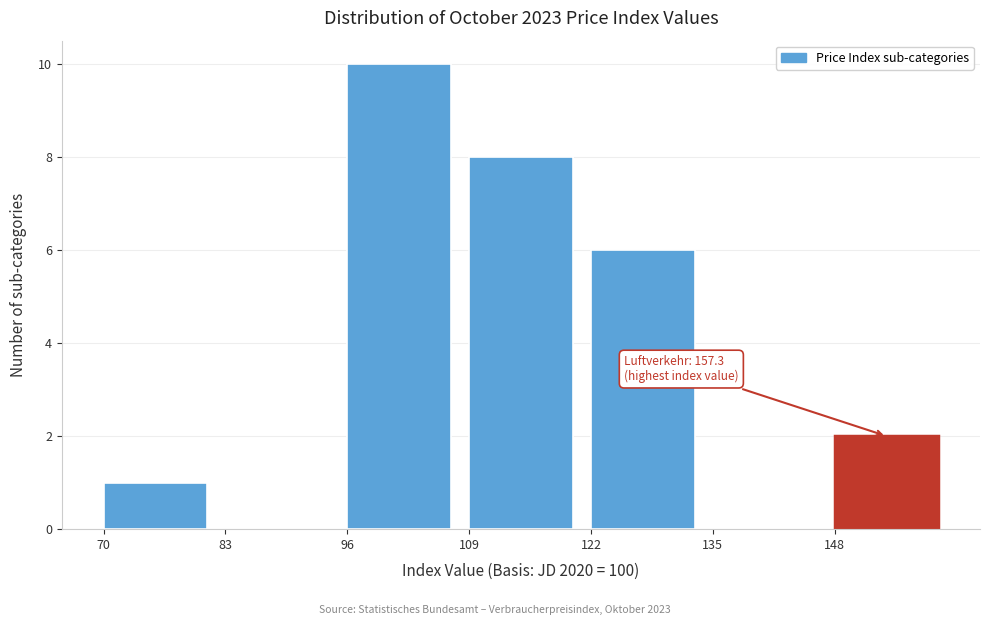

Which range on the x-axis has the tallest bar?

96 to 109